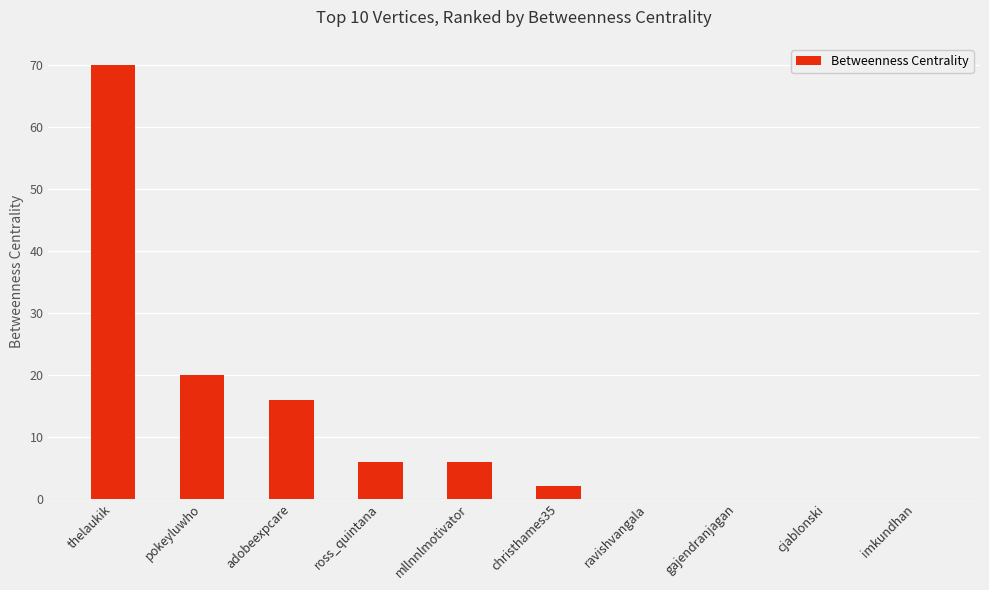

What is the change in value from ross_quintana to gajendranjagan?

-6